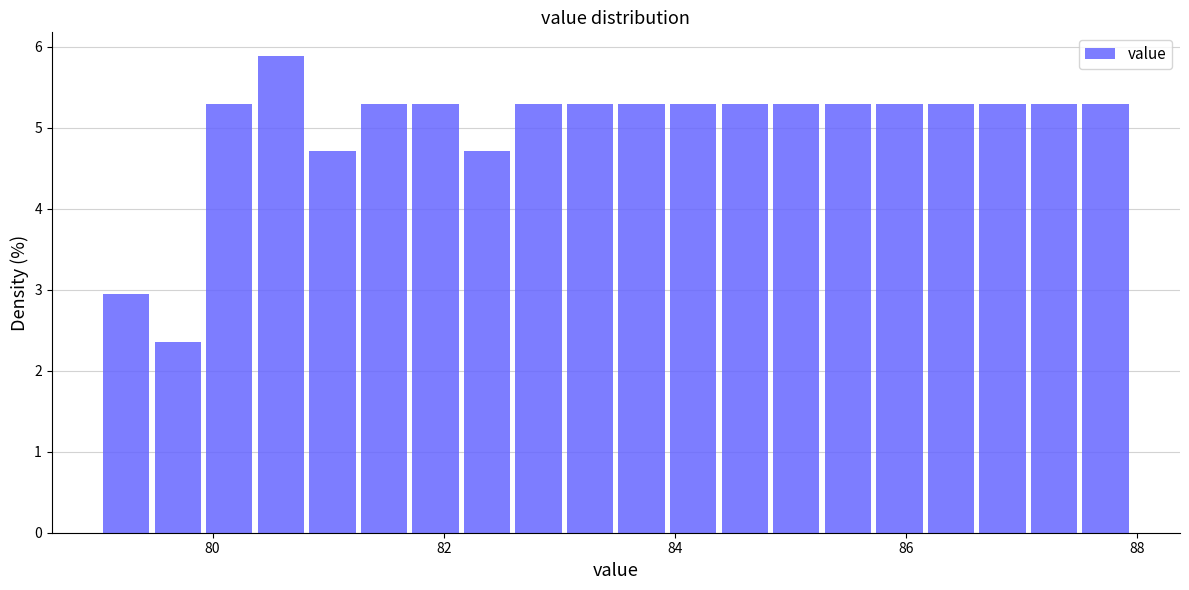

Around what value on the x-axis is the tallest bar? Give the approximate position of its centre, as read against the axis.

80.6